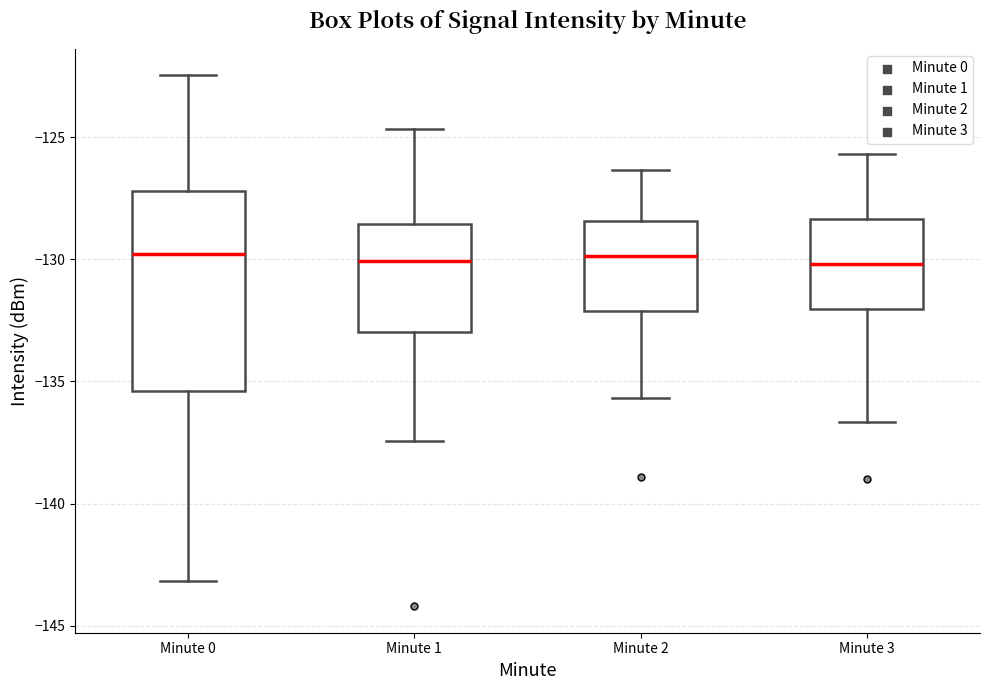

Reading left to right, read every box against the y-axis: the position of its median line, the range the box covers, and the ends of its whiskers. The values are not printed on the chart, so give them approximately, as read against the axis.

Minute 0: median -130.0, box -135.5 to -127.0, whiskers -143.0 to -122.5
Minute 1: median -130.0, box -133.0 to -128.5, whiskers -137.5 to -124.5
Minute 2: median -130.0, box -132.0 to -128.5, whiskers -135.5 to -126.5
Minute 3: median -130.0, box -132.0 to -128.5, whiskers -136.5 to -125.5